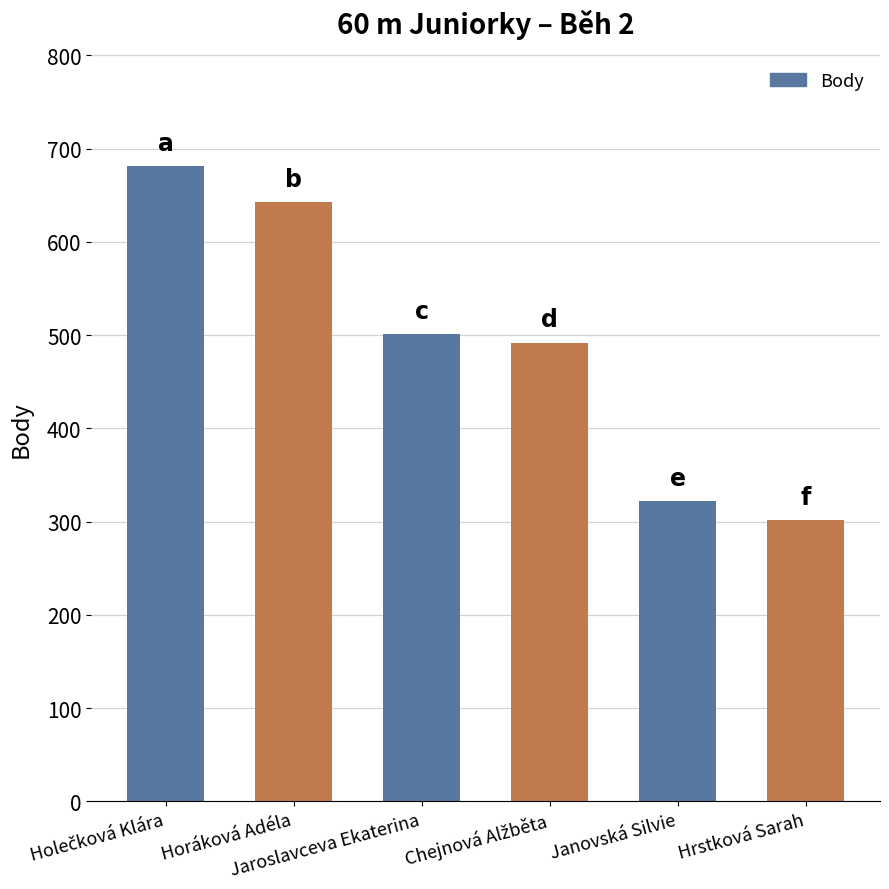

What is the maximum value shown in the chart?

681